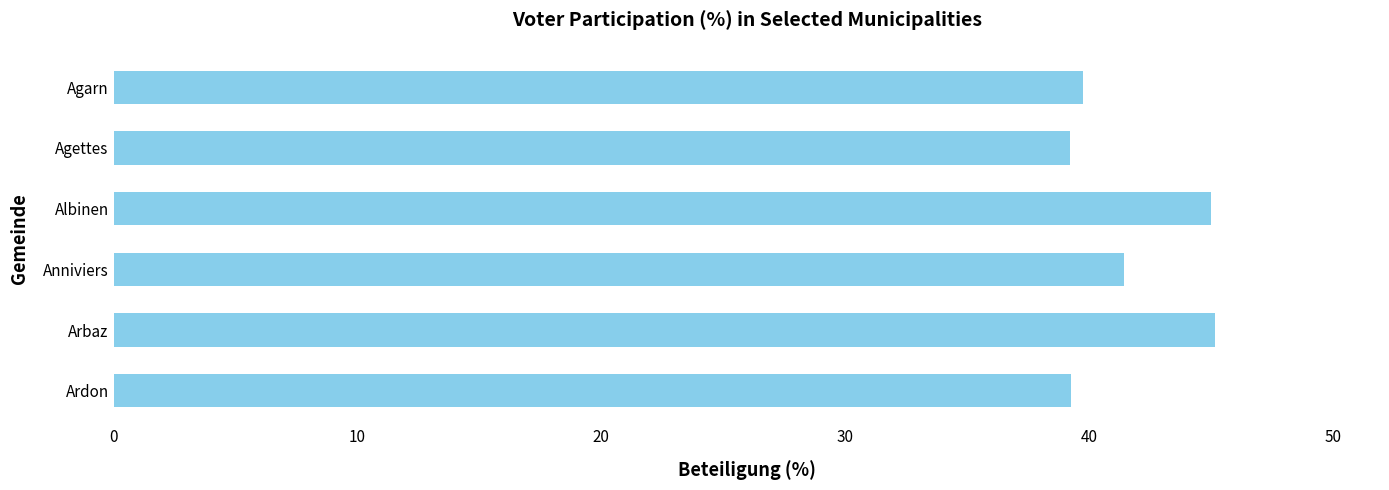

The value at Arbaz is 73.5. True or false?

False